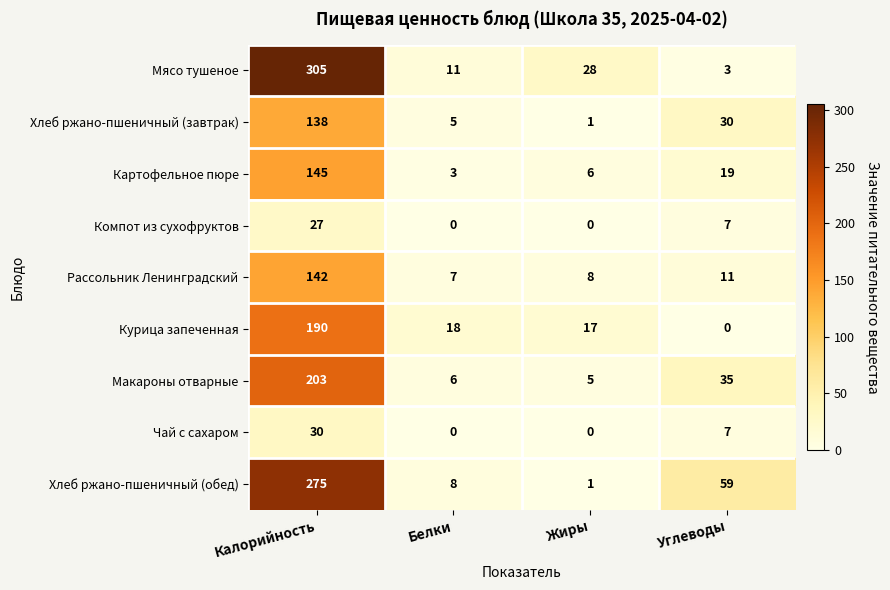

The Мясо тушеное series shows 3 at Углеводы. True or false?

True